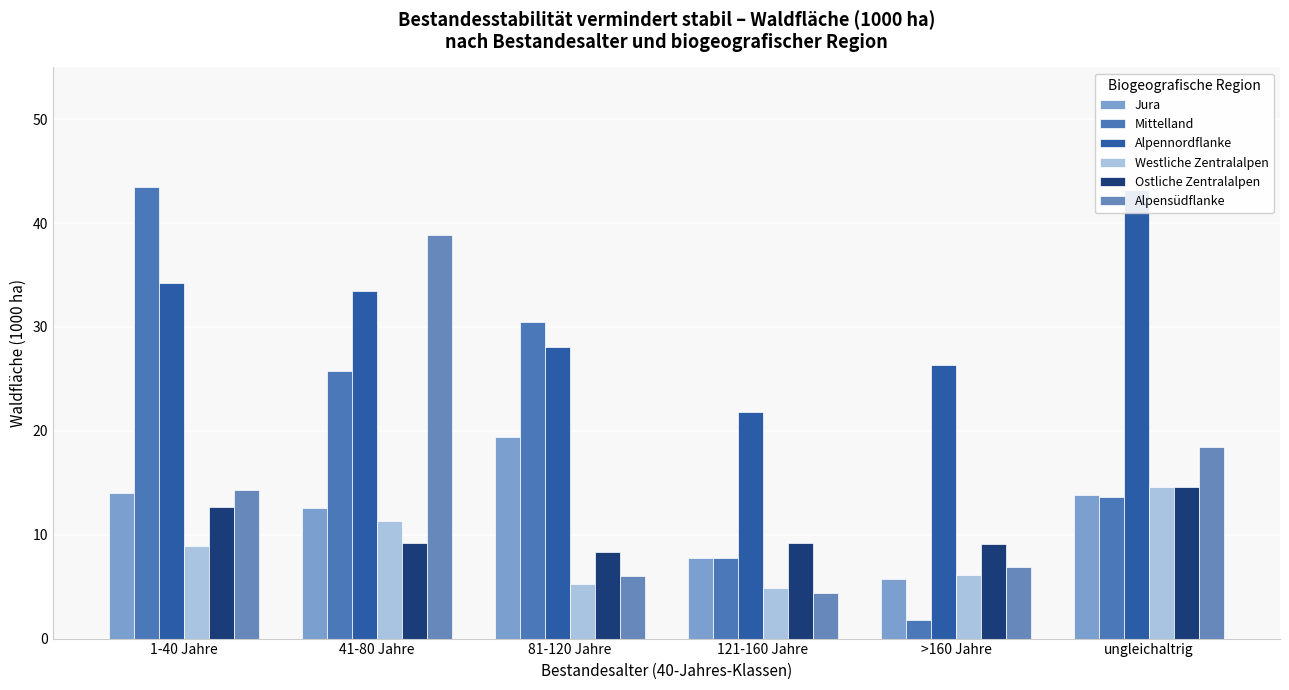

Reading left to right, transcribe all the data shown in this chart.

Jura: 14.0	12.6	19.4	7.8	5.7	13.8
Mittelland: 43.5	25.8	30.5	7.8	1.8	13.6
Alpennordflanke: 34.2	33.5	28.1	21.8	26.3	43.2
Westliche Zentralalpen: 8.9	11.3	5.3	4.9	6.1	14.6
Ostliche Zentralalpen: 12.7	9.2	8.3	9.2	9.1	14.6
Alpensüdflanke: 14.3	38.9	6.0	4.4	6.9	18.4